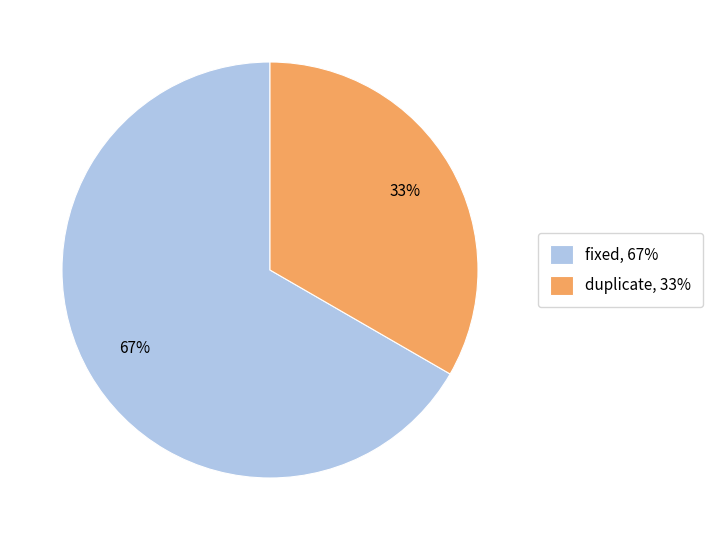

What is the ratio of the value at duplicate, 33% to the value at fixed, 67%?

0.5